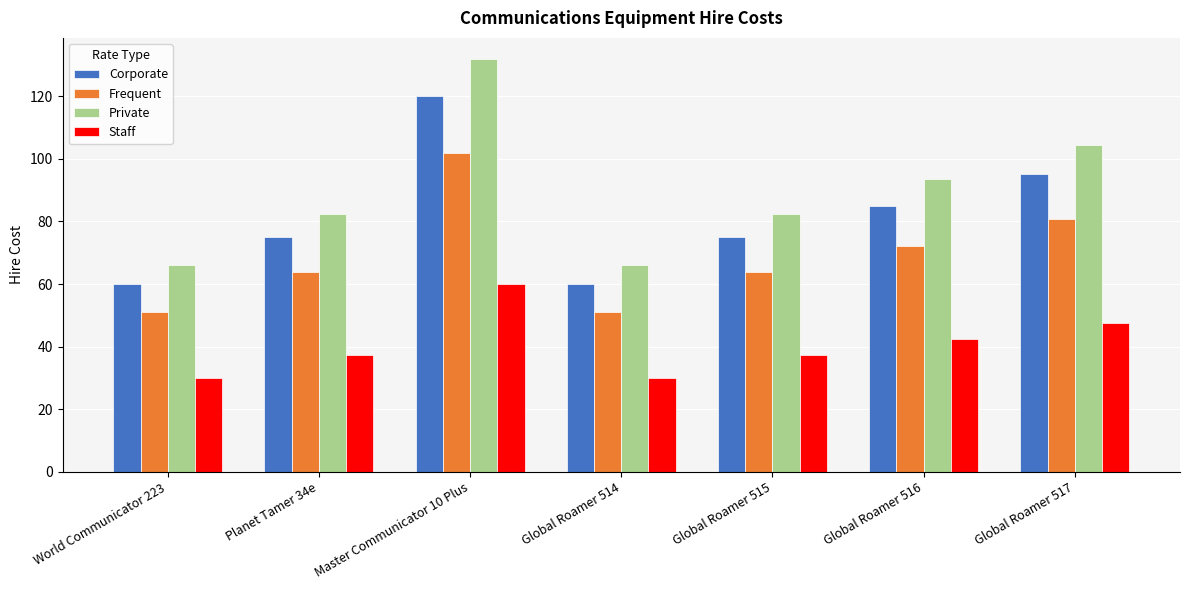

Count the Corporate values in the range 60 to 95.

6